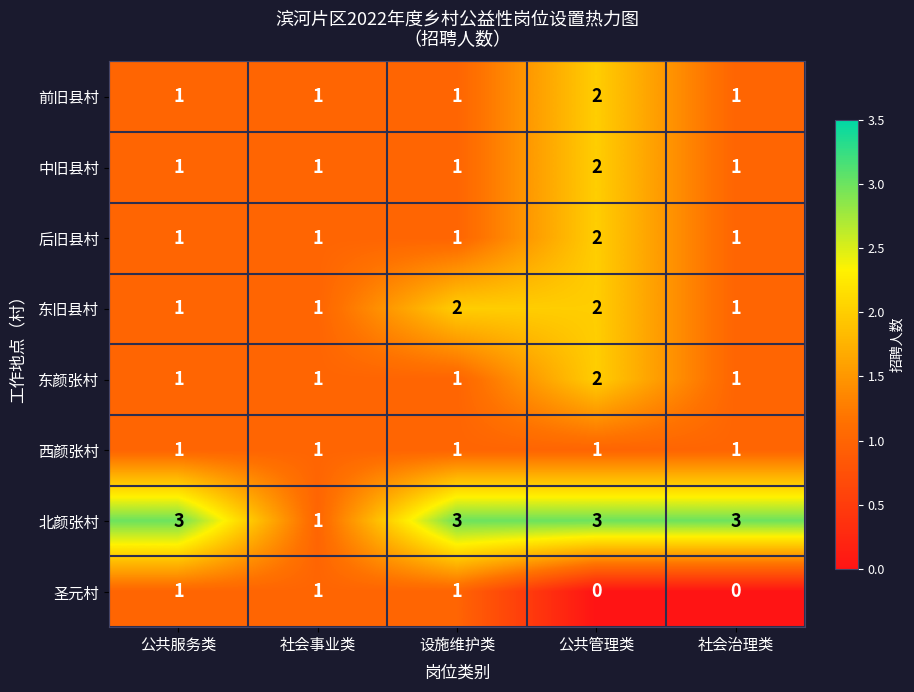

At which category is the sum across all series the highest?

公共管理类